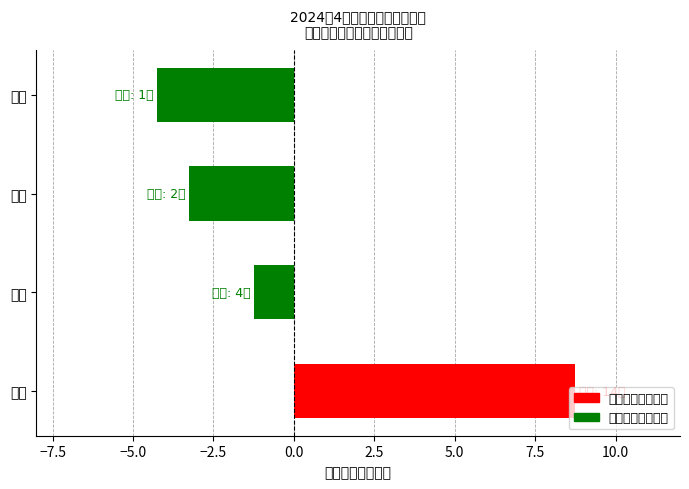

Where is the data nearest to the value 2?

听力